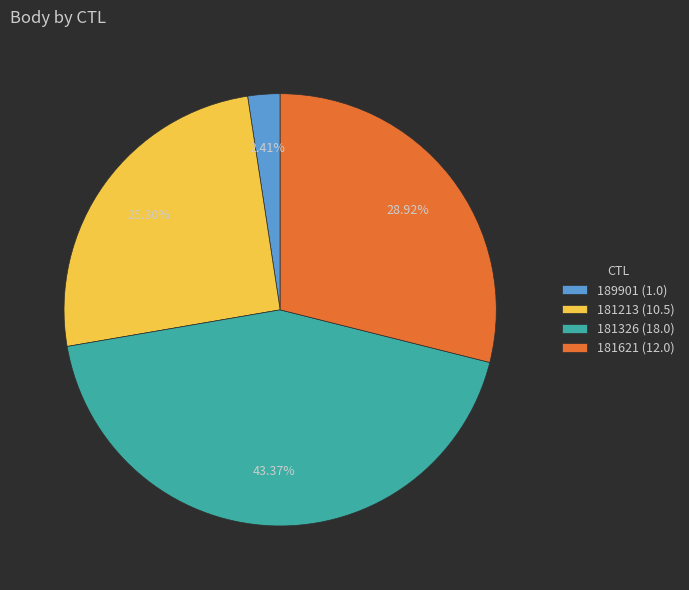

Is there a majority slice in this chart?

No